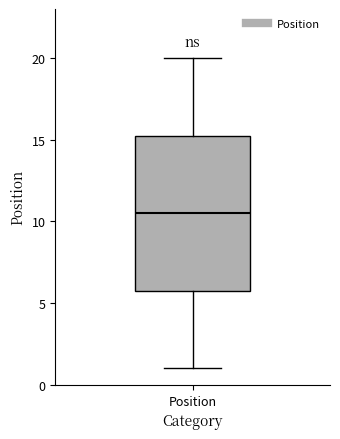

Read this box plot against the y-axis: the position of the median line, the range covered by the box, and the ends of both whiskers. The values are not printed on the chart, so give them approximately, as read against the axis.

median 10.5, box 6.0 to 15.5, whiskers 1.0 to 20.0